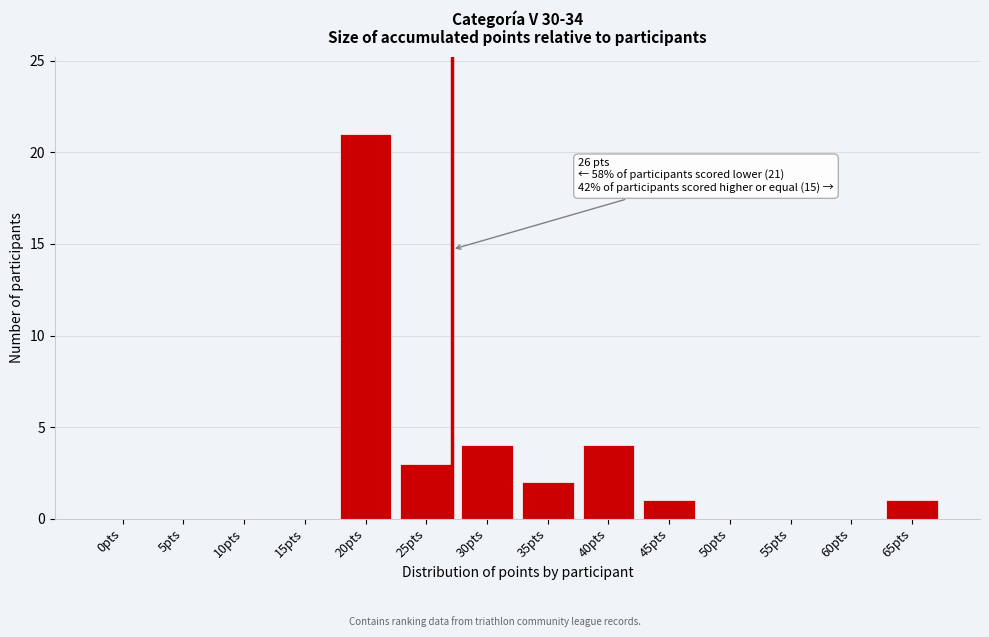

Reading left to right, transcribe all the data shown in this chart.

0pts=0	5pts=0	10pts=0	15pts=0	20pts=21	25pts=3	30pts=4	35pts=2	40pts=4	45pts=1	50pts=0	55pts=0	60pts=0	65pts=1